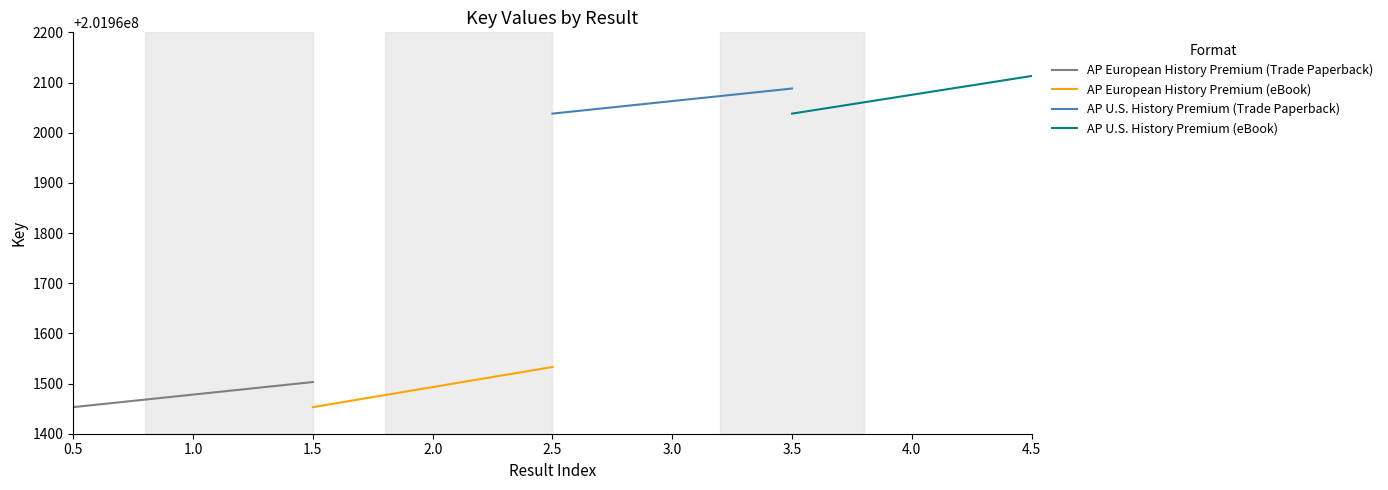

Reading right to left, transcribe all the data shown in this chart.

AP European History Premium (Trade Paperback): 201961503.0	201961499.4	201961495.9	201961492.3	201961488.7	201961485.1	201961481.6	201961478.0	201961474.4	201961470.9	201961467.3	201961463.7	201961460.1	201961456.6	201961453.0
AP European History Premium (eBook): 201961533.0	201961527.3	201961521.6	201961515.9	201961510.1	201961504.4	201961498.7	201961493.0	201961487.3	201961481.6	201961475.9	201961470.1	201961464.4	201961458.7	201961453.0
AP U.S. History Premium (Trade Paperback): 201962088.0	201962084.4	201962080.9	201962077.3	201962073.7	201962070.1	201962066.6	201962063.0	201962059.4	201962055.9	201962052.3	201962048.7	201962045.1	201962041.6	201962038.0
AP U.S. History Premium (eBook): 201962113.0	201962107.6	201962102.3	201962096.9	201962091.6	201962086.2	201962080.9	201962075.5	201962070.1	201962064.8	201962059.4	201962054.1	201962048.7	201962043.4	201962038.0